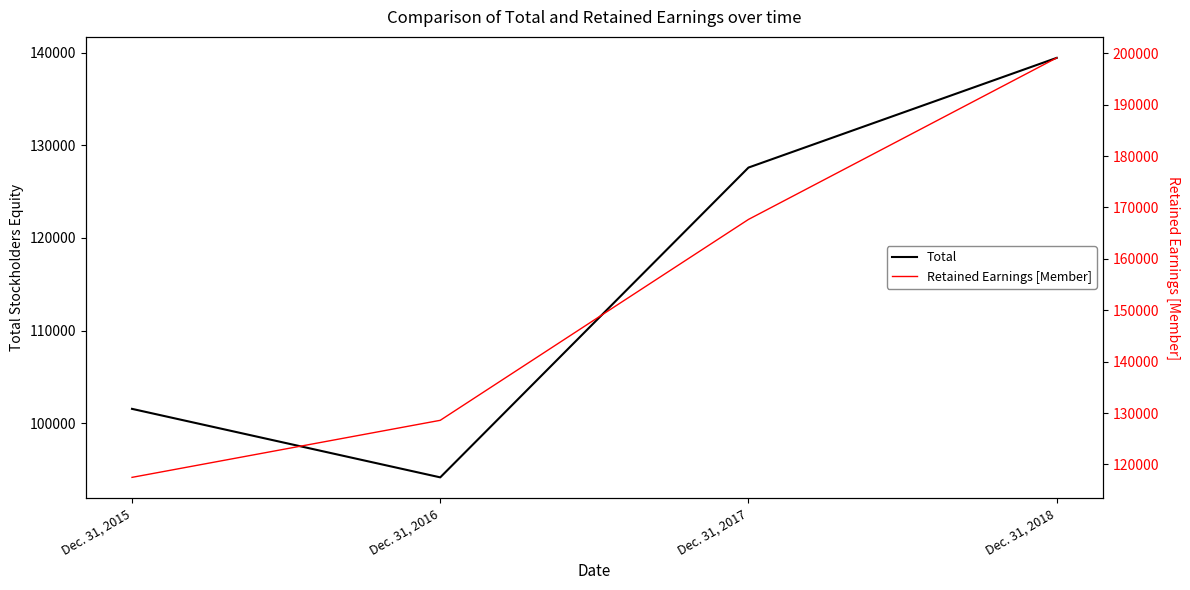

What is the sum of the Retained Earnings [Member] values at Dec. 31, 2015 and Dec. 31, 2017?

285148